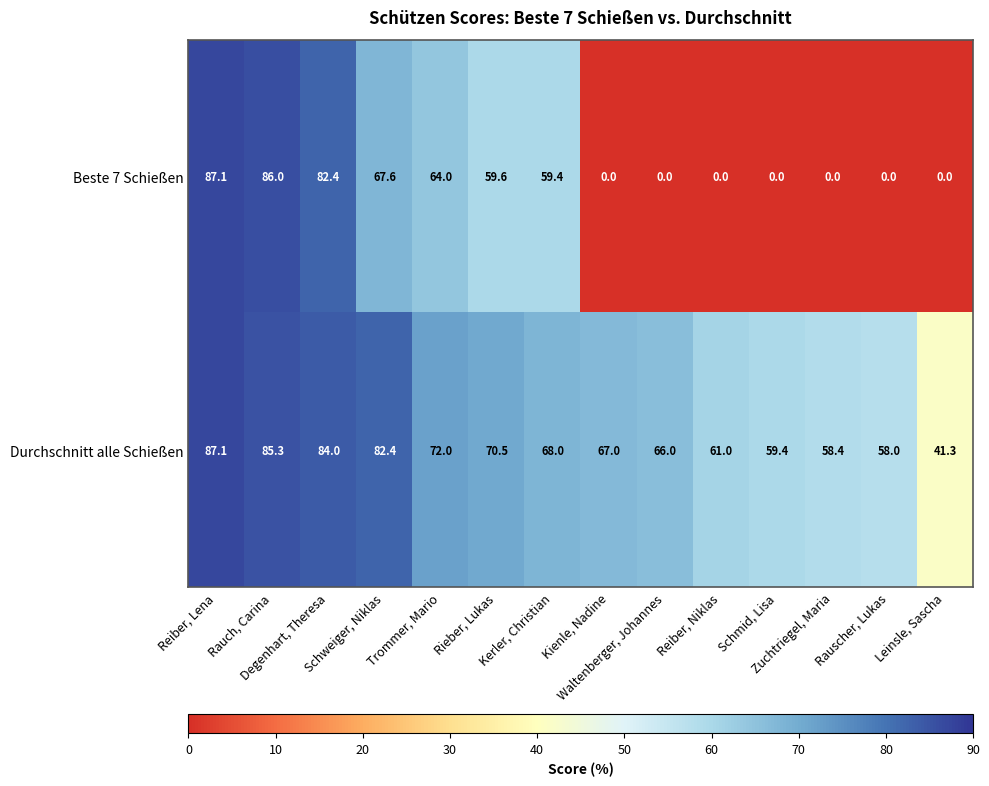

Rank the series by their average value, from lowest to highest.

Beste 7 Schießen, Durchschnitt alle Schießen